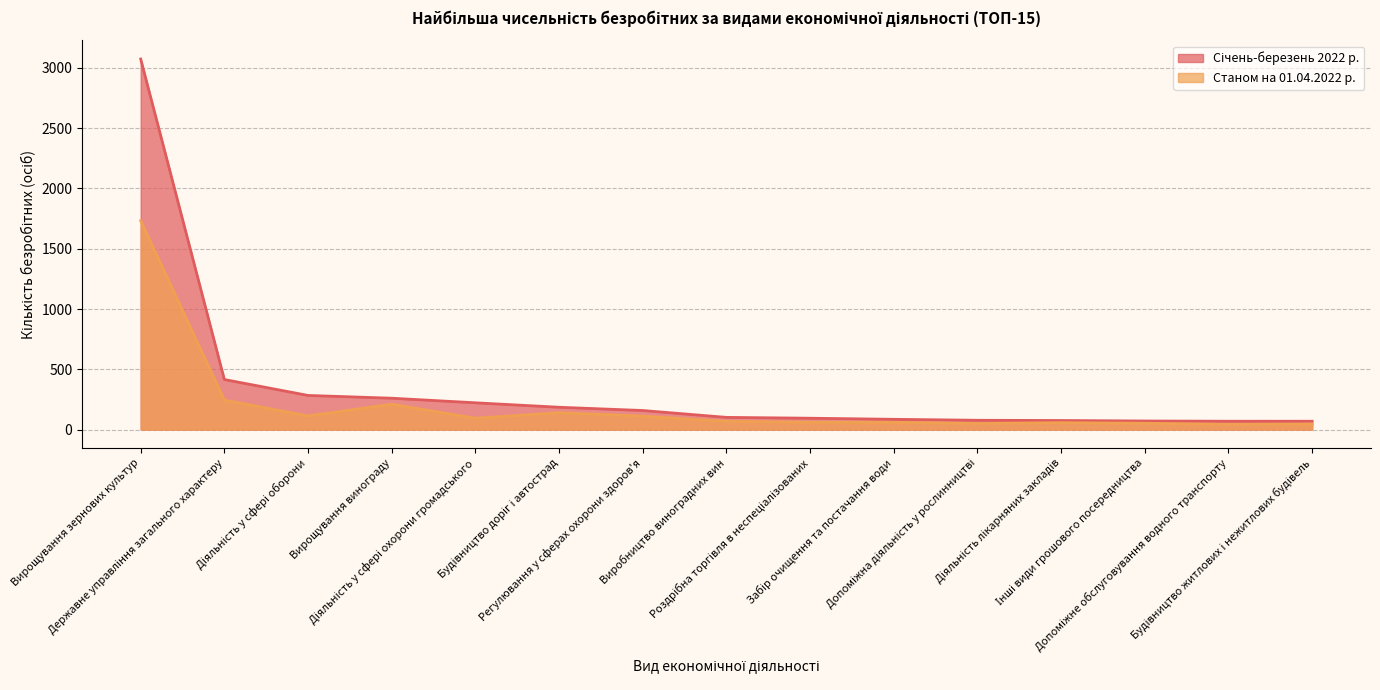

Reading right to left, what are all the values shown in this chart?

Січень-березень 2022 р.: 69	69	71	75	77	85	94	101	158	185	222	260	283	415	3074
Станом на 01.04.2022 р.: 46	43	52	57	50	60	61	68	111	140	94	210	113	244	1733